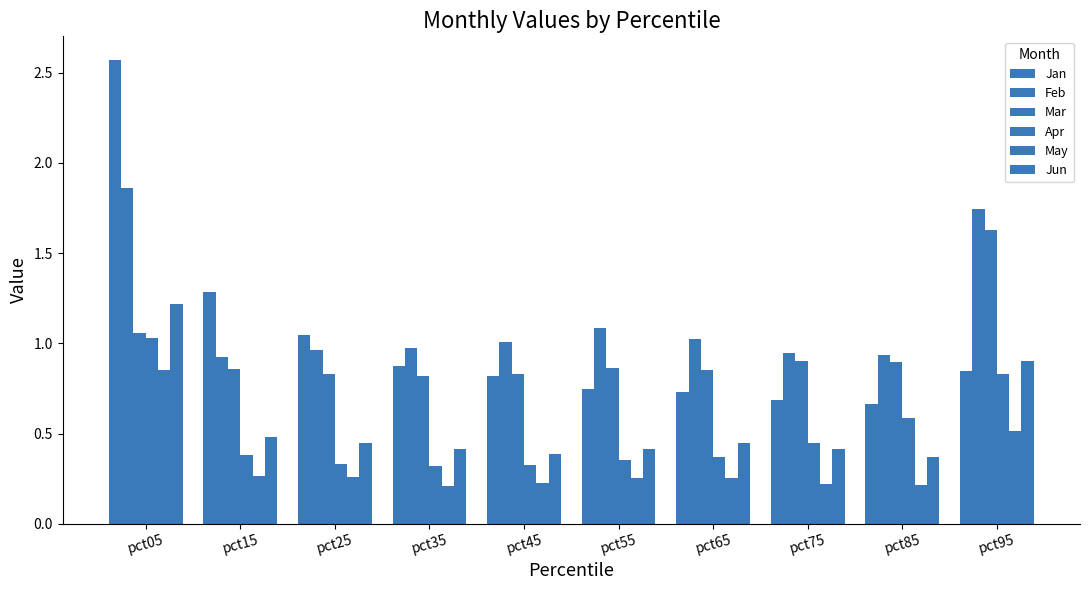

Count the number of data series in this chart.

6